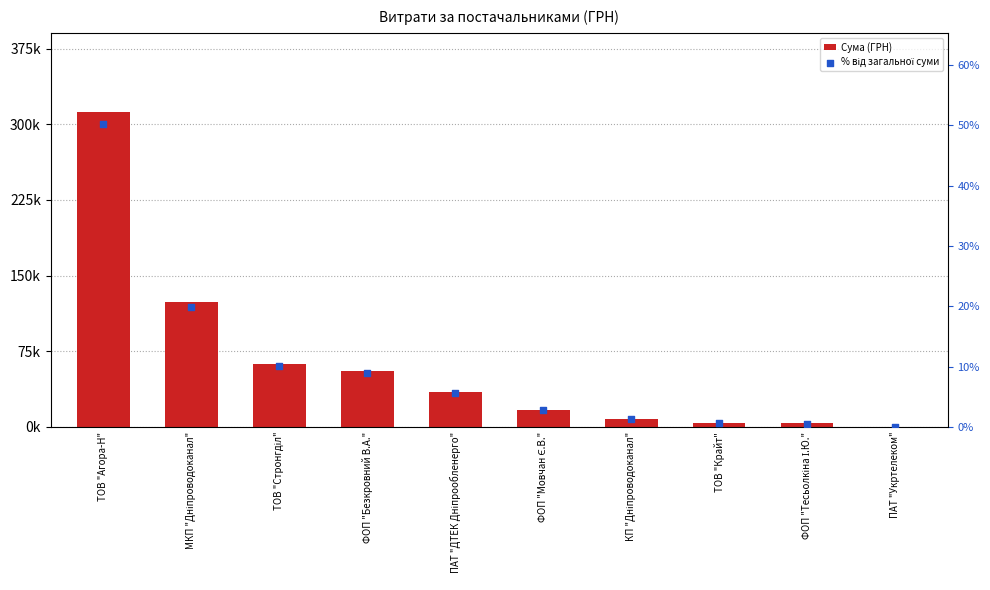

Which series has the largest total across all categories?

Сума (ГРН)